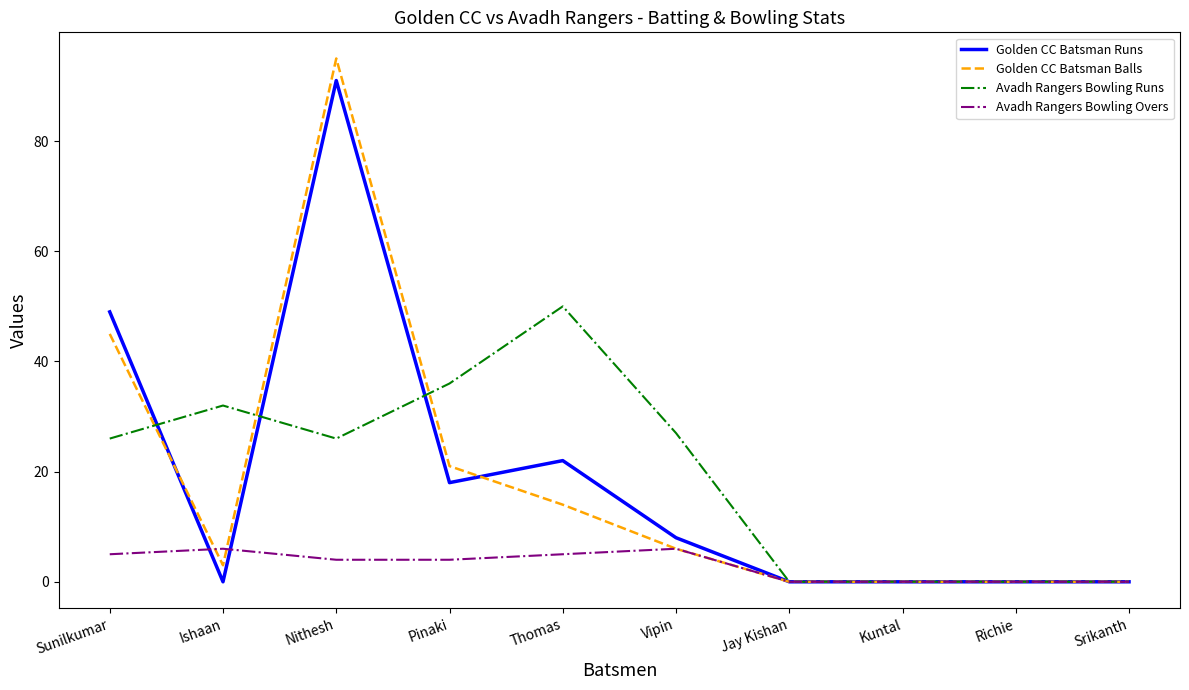

What is the highest value of the Golden CC Batsman Runs series?

91